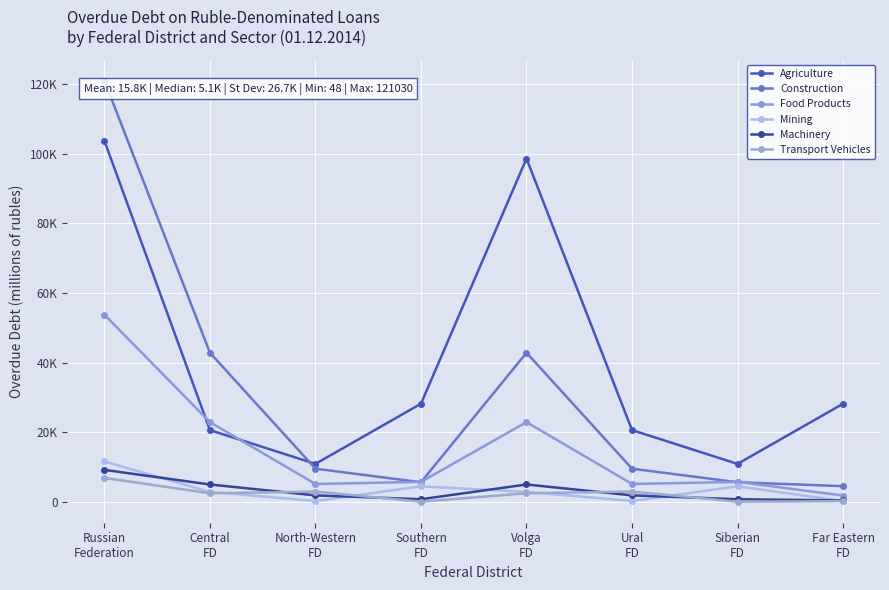

True or false: Mining has more than 2 points higher than both neighbors.

False